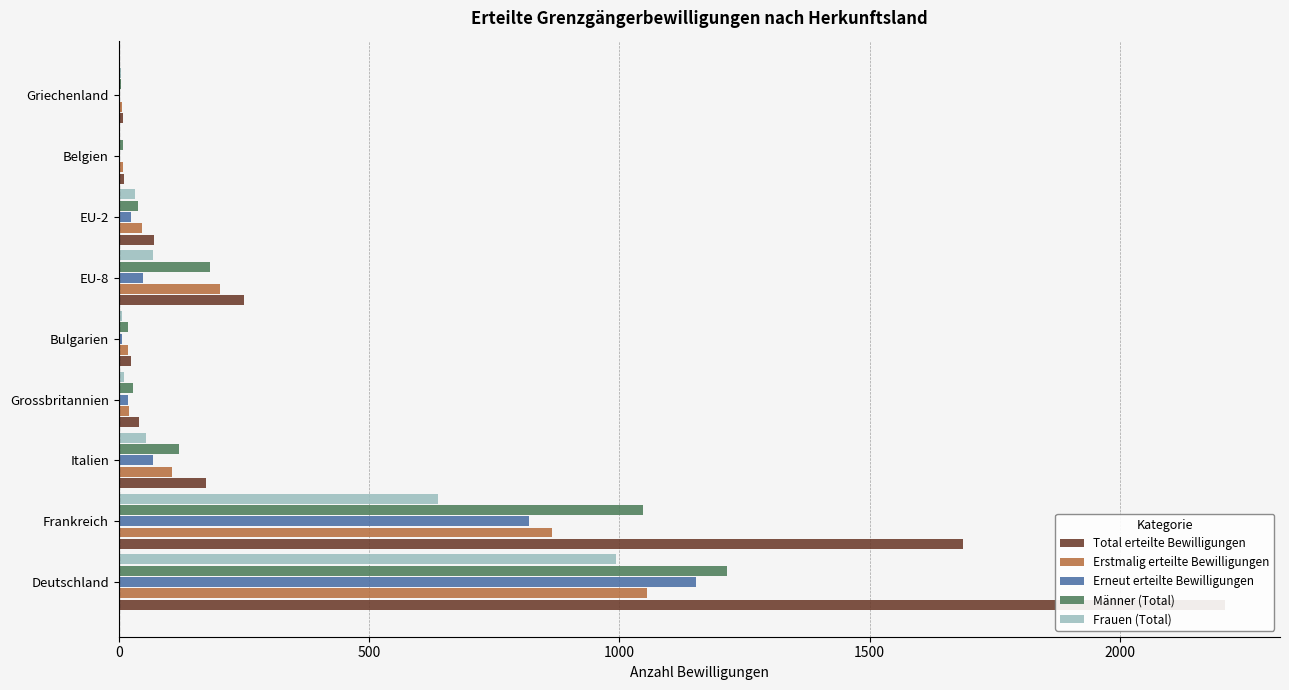

How many bars are there in each group?

5